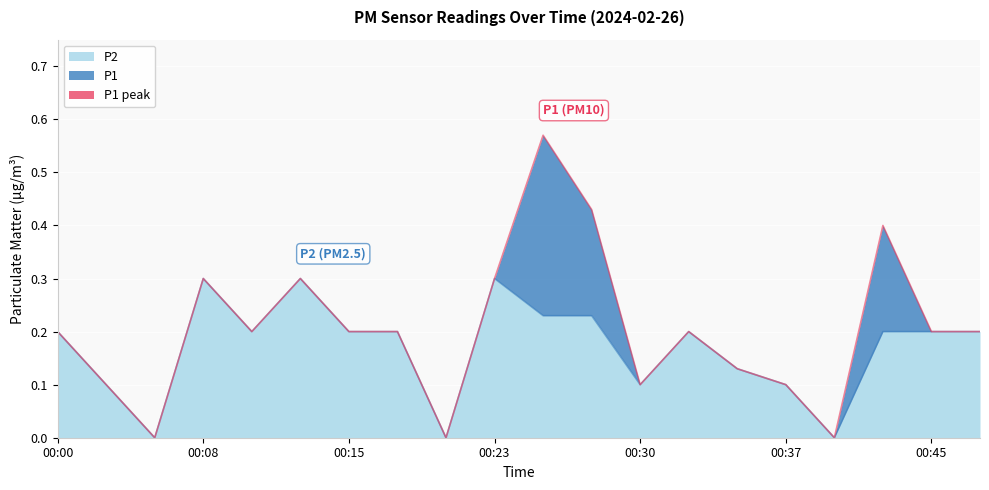

At which label does P1 reach its minimum?

00:05